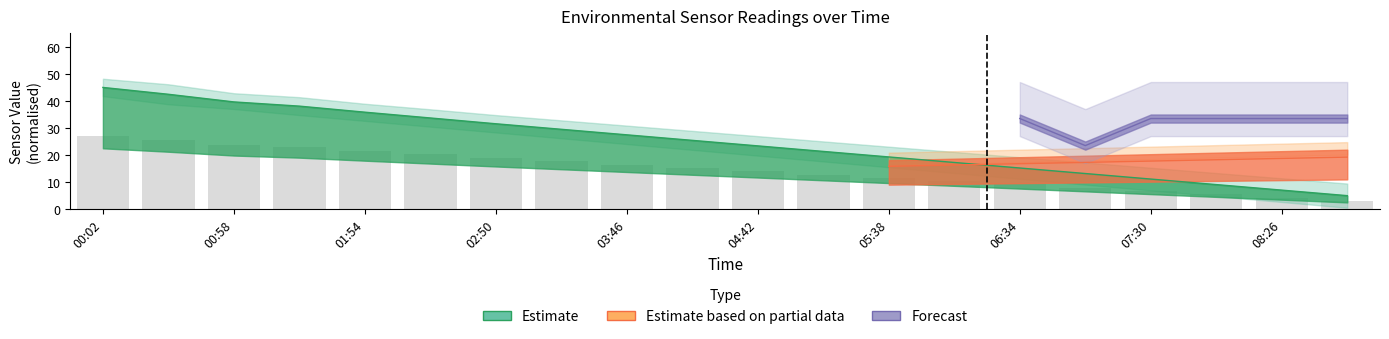

At which label does BME280_temperature reach its minimum?

08:54